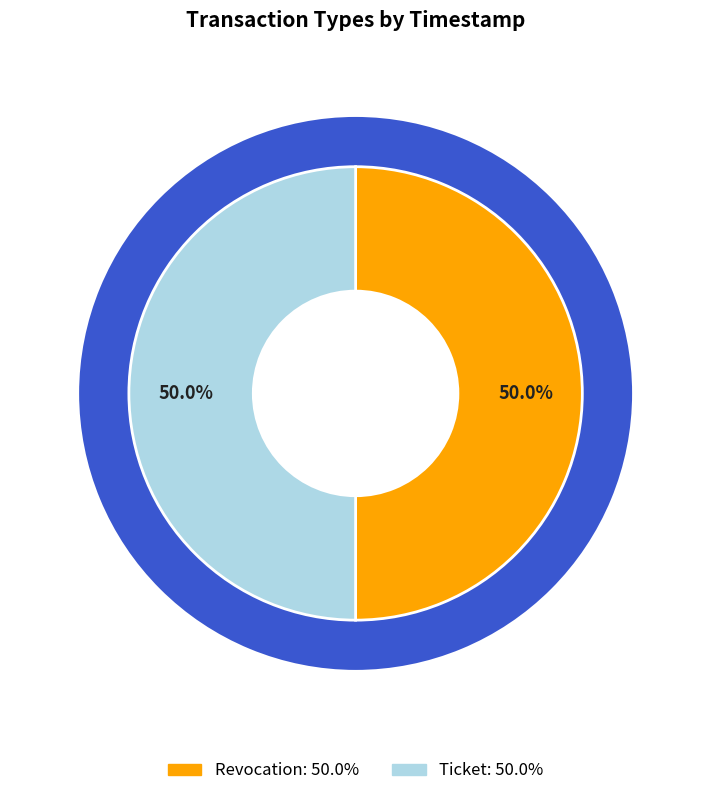

The Revocation slice represents 50% of the pie. True or false?

True